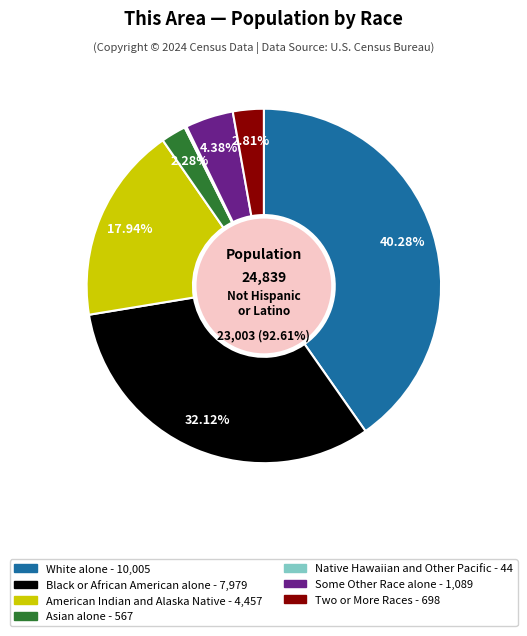

Is the sum of Native Hawaiian and Other Pacific and White alone greater than half?

No